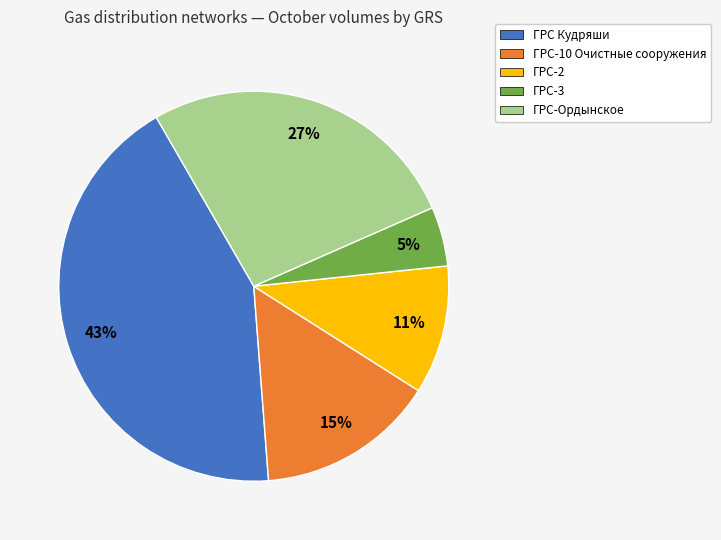

Does any single category account for the majority?

No